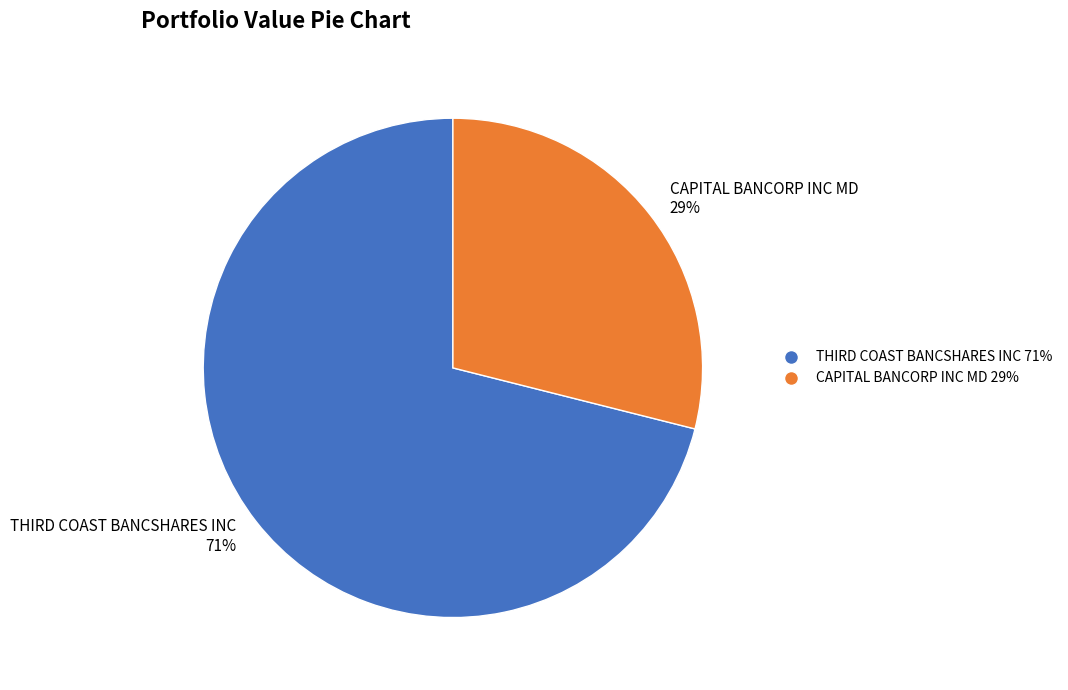

How many segments does this pie chart have?

2